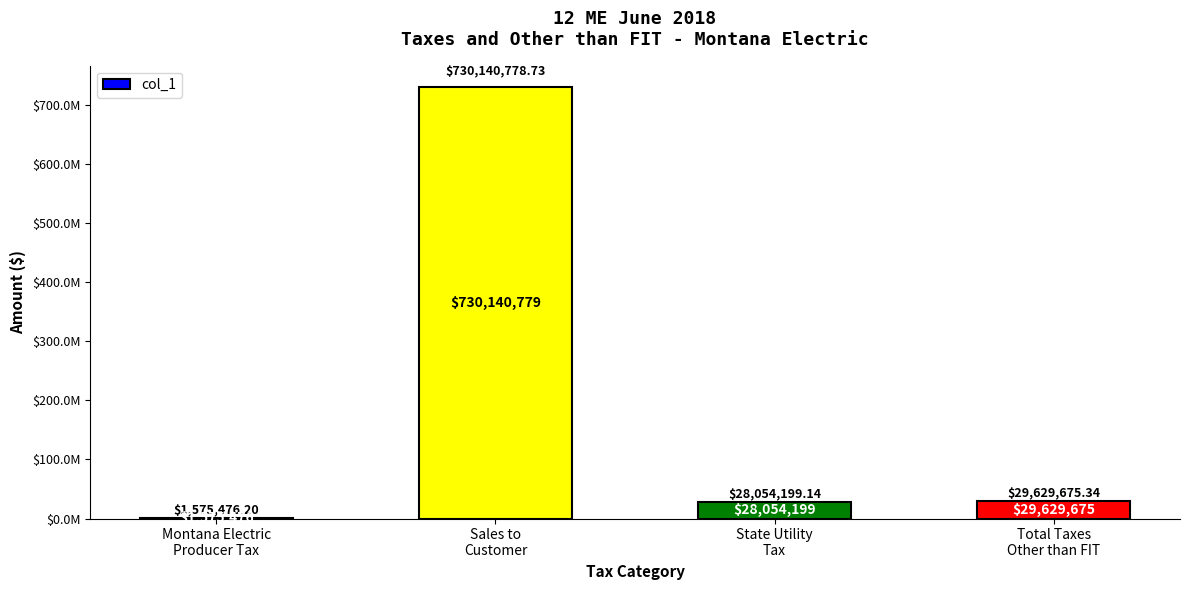

Are the bars horizontal?

No